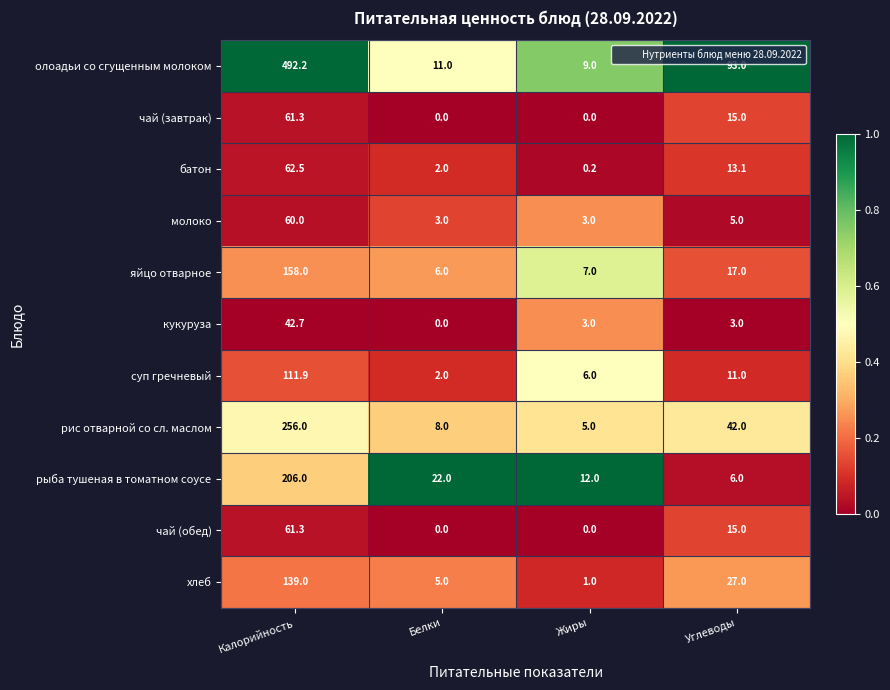

What is the spread (max minus min) of values at Белки?

22.0